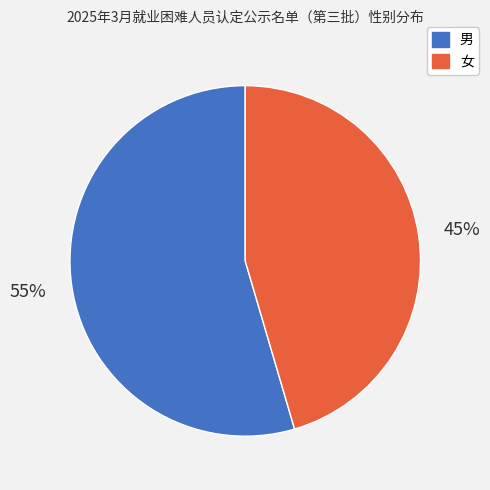

What is the majority slice?

男